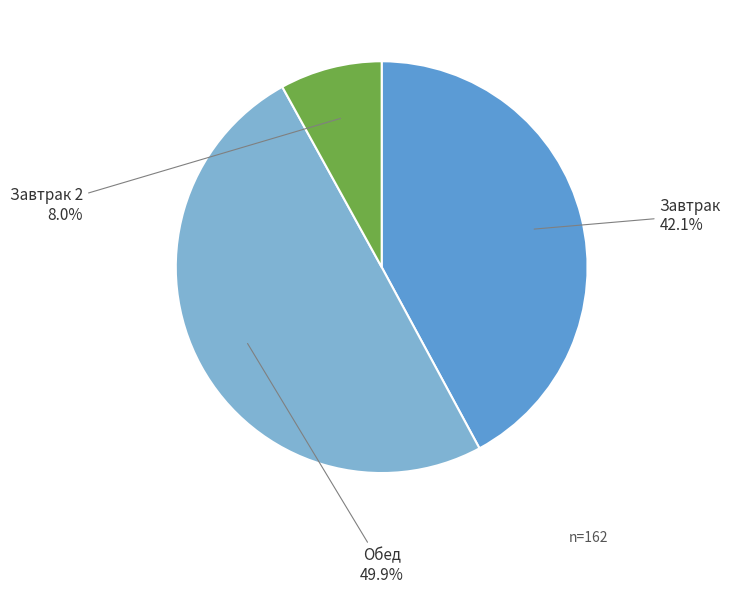

To the nearest percent, what portion does Завтрак represent?

42%